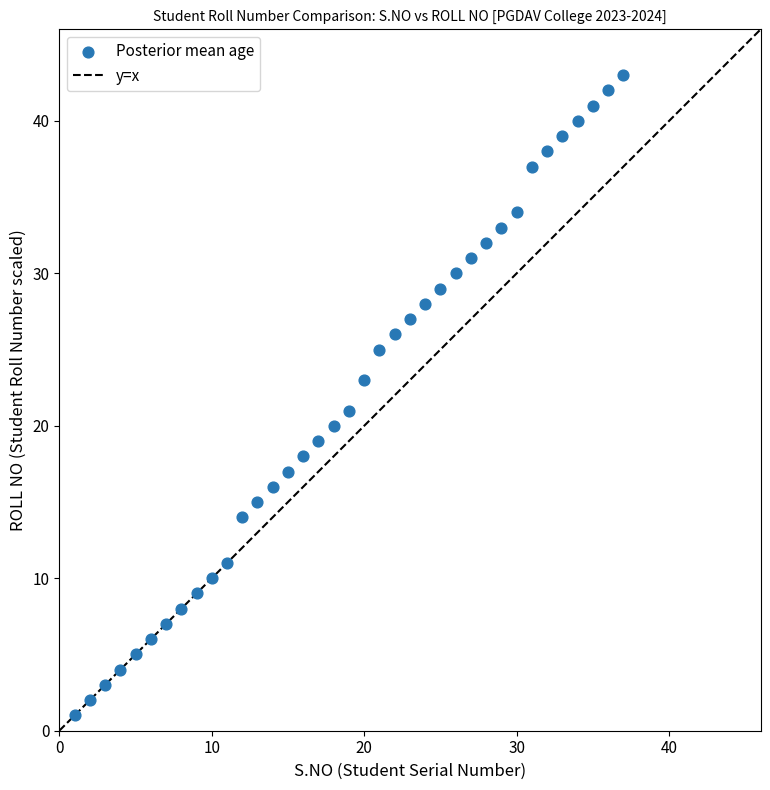

What is the range of Y values (max minus min)?

42